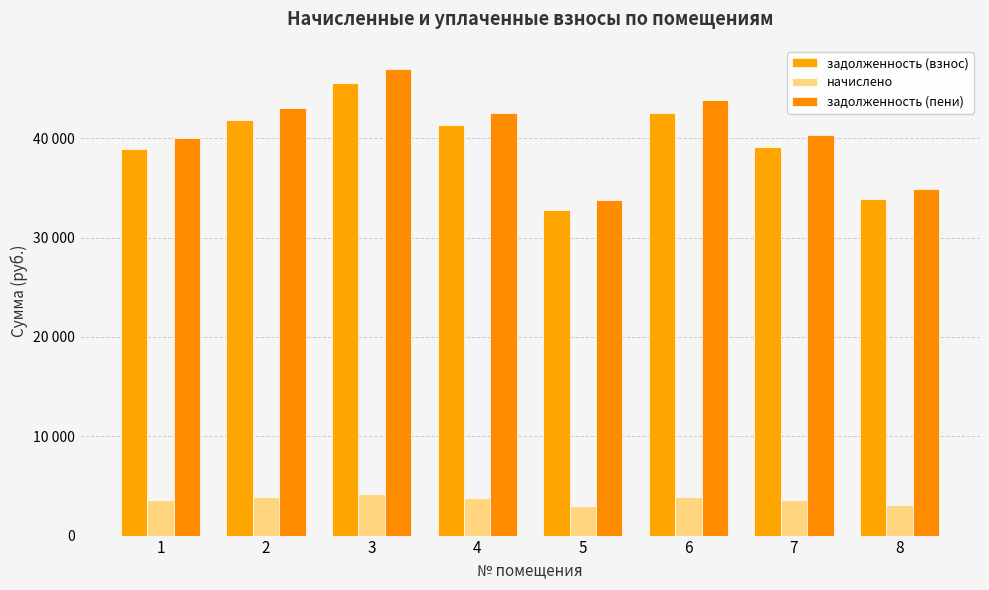

Which series has the largest range (max minus min)?

задолженность (пени)